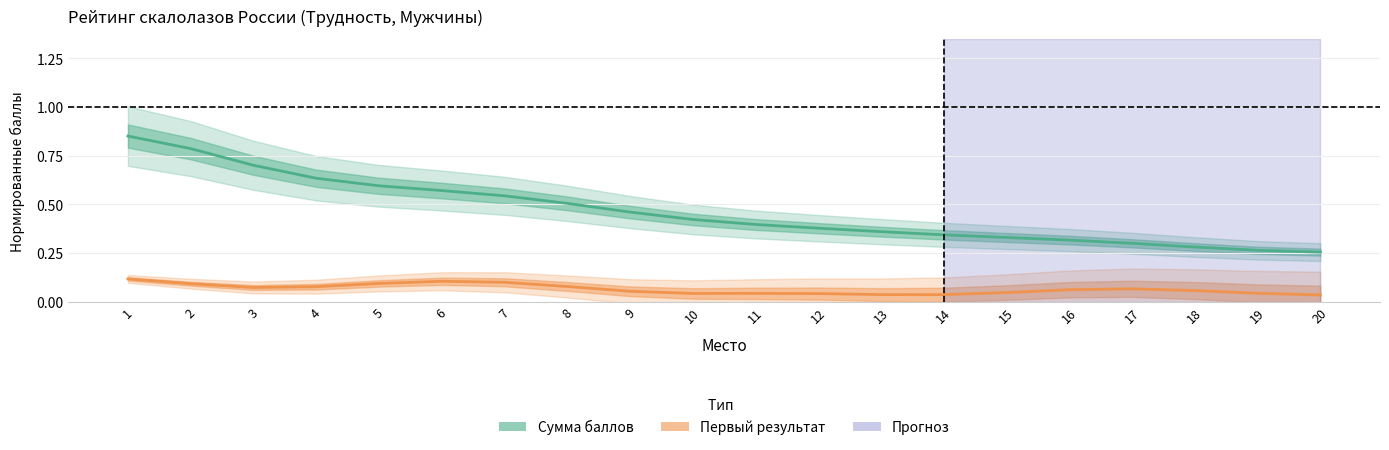

The Первый результат (ВС Тюмень) series shows 0.0 at 15. True or false?

True